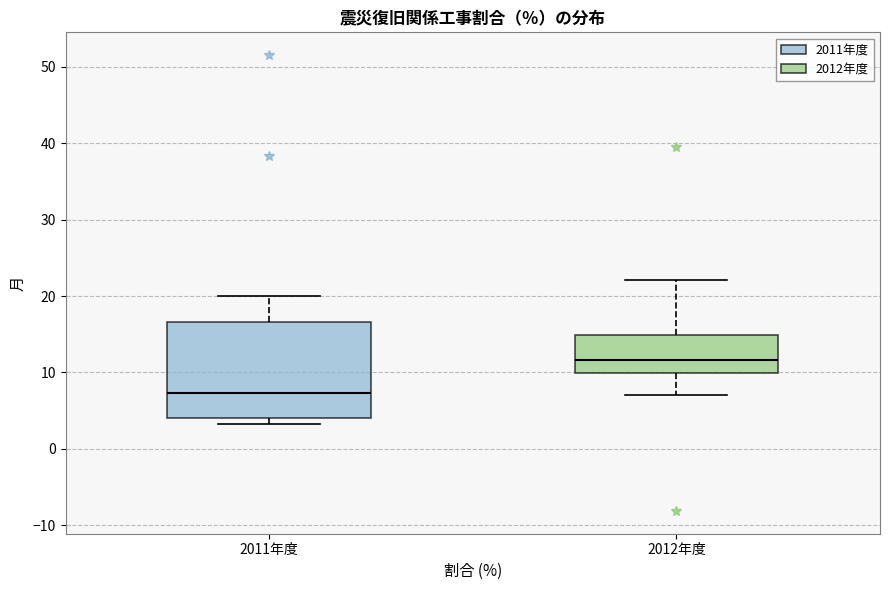

Reading left to right, read every box against the y-axis: the position of its median line, the range the box covers, and the ends of its whiskers. The values are not printed on the chart, so give them approximately, as read against the axis.

2011年度: median 7, box 4 to 17, whiskers 3 to 20
2012年度: median 12, box 10 to 15, whiskers 7 to 22